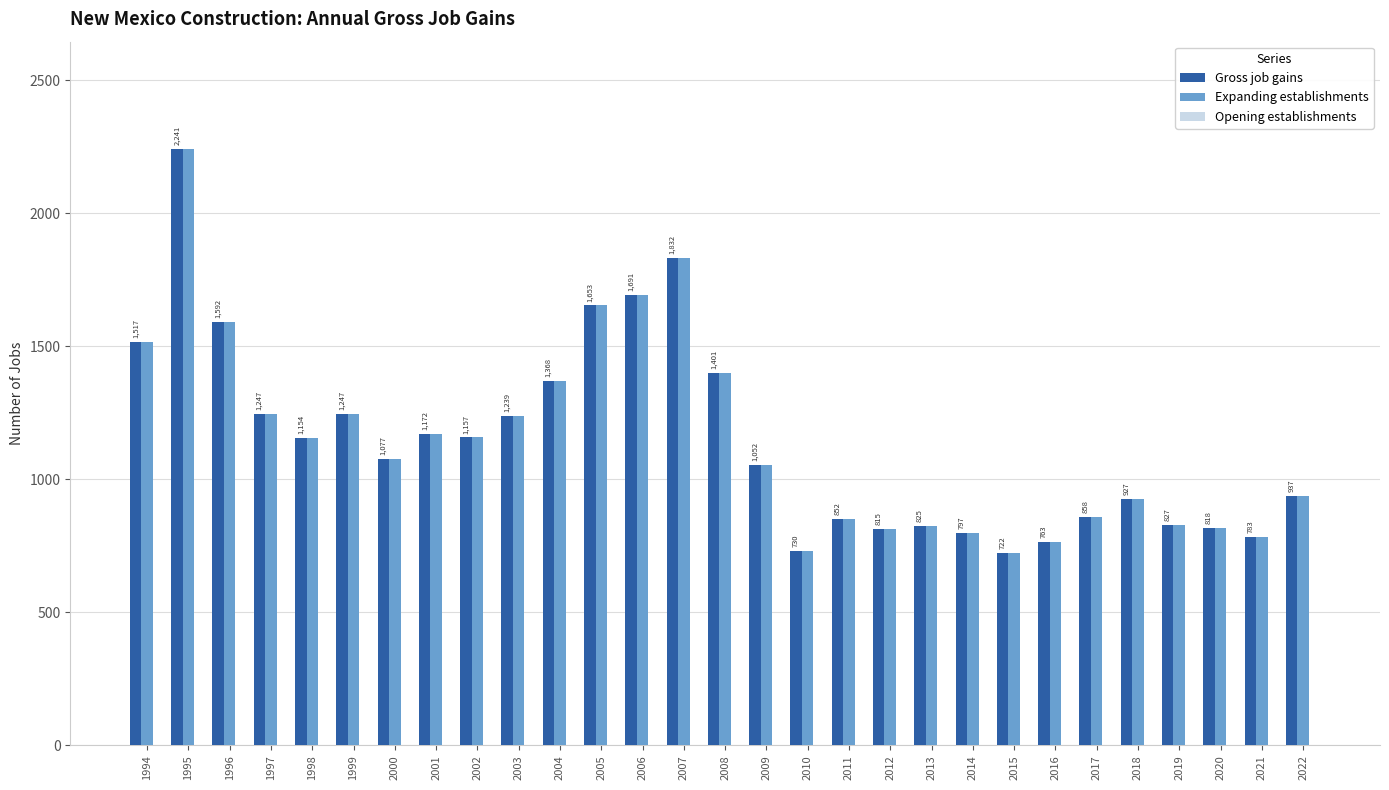

What value does the Gross job gains series have at 1994, to the nearest 50?

1500